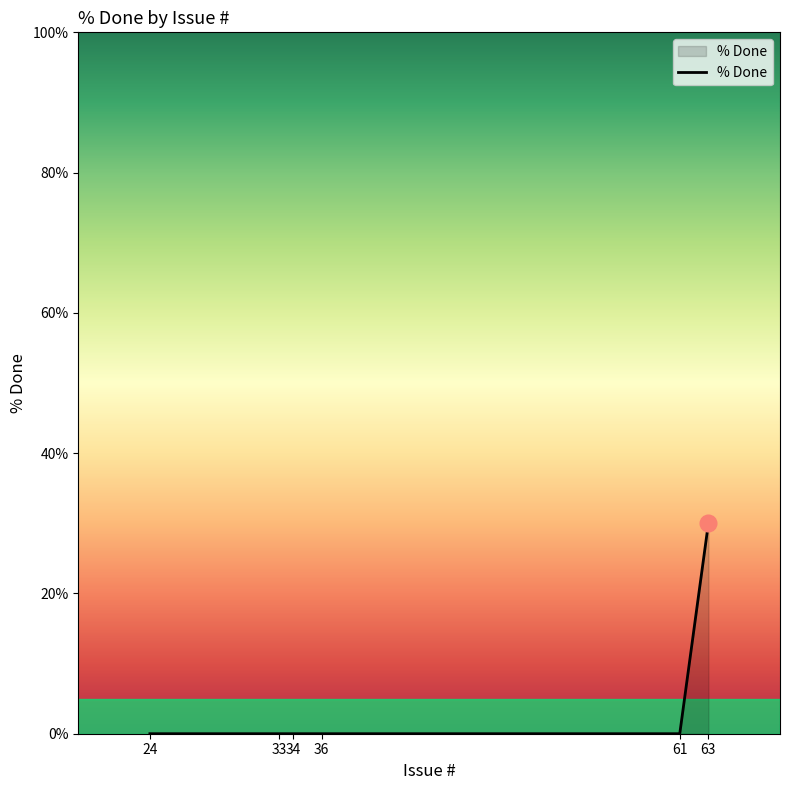

What is the maximum value shown in the chart?

30